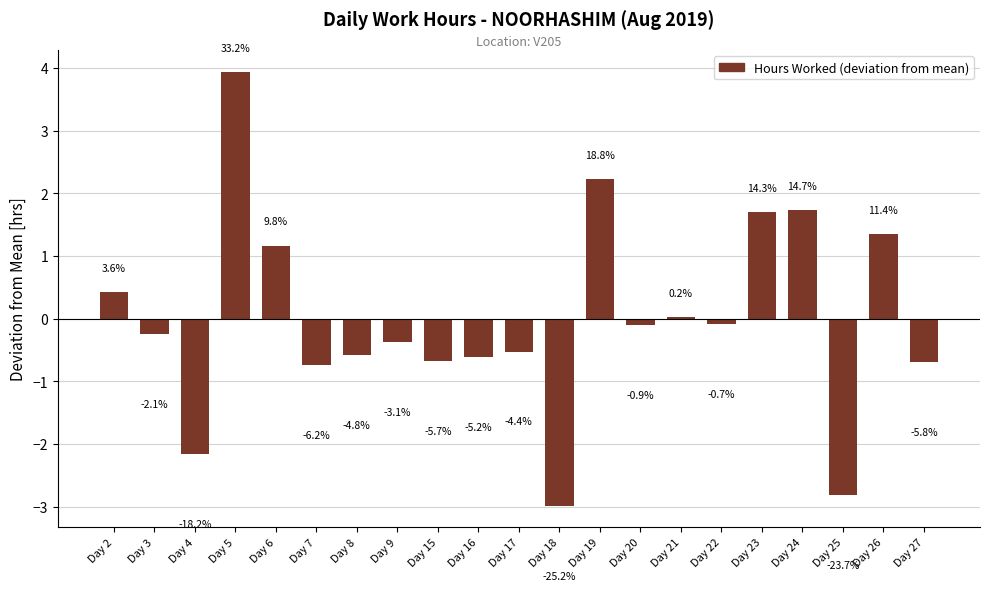

Is it true that the value at Day 21 is 0.0?

True